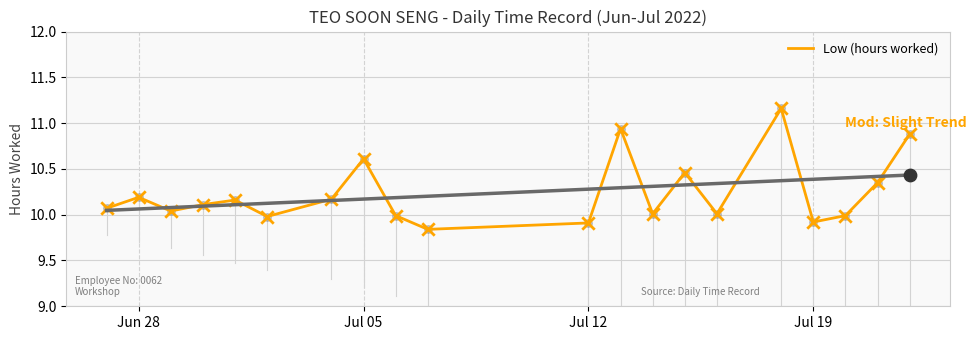

The Low (hours worked) series shows 17.4 at Jul 12. True or false?

False